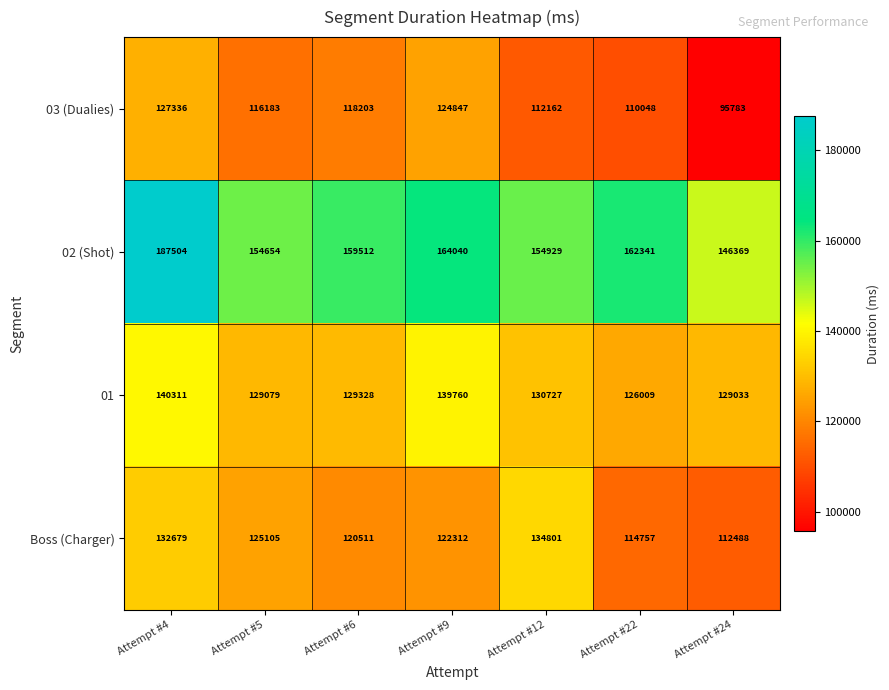

Count the number of categories in the chart.

7